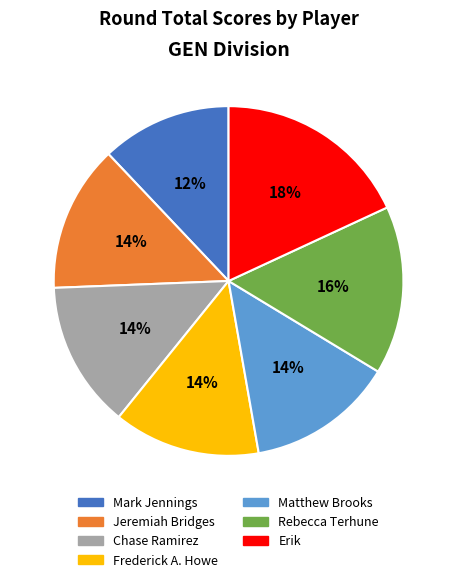

To the nearest percent, what is the combined percentage of Jeremiah Bridges and Chase Ramirez?

27%